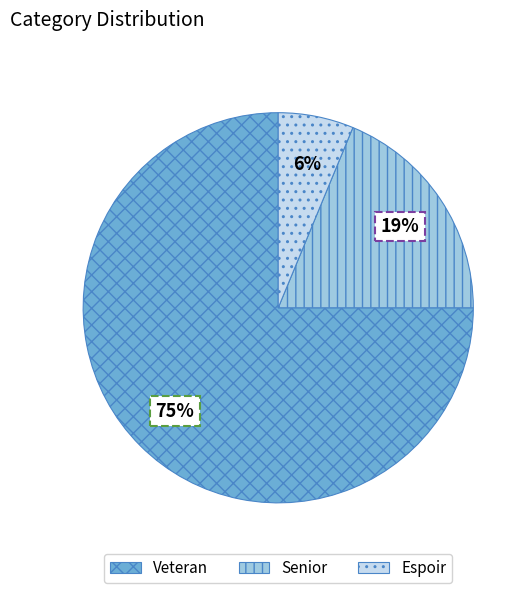

The Espoir slice represents 21% of the pie. True or false?

False